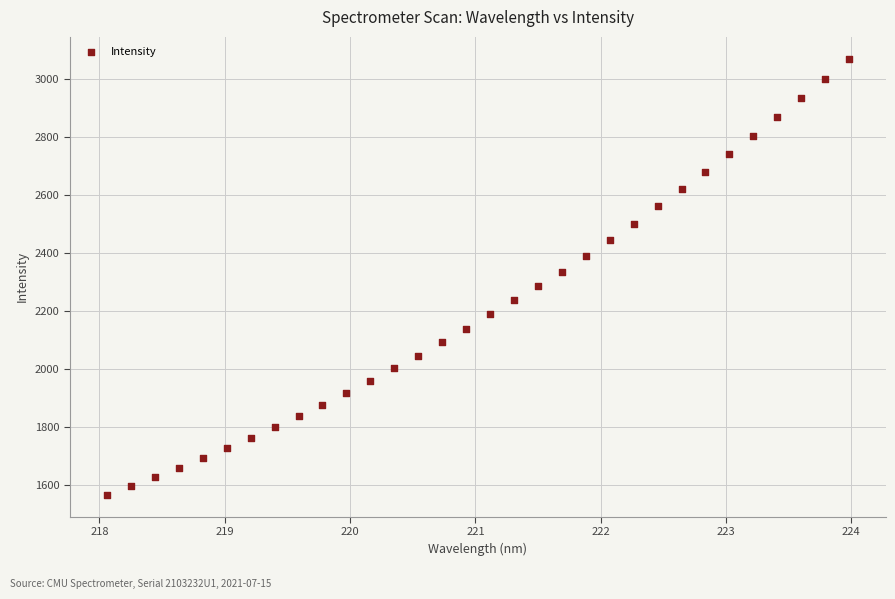

What is the range of Y values (max minus min)?

1505.1